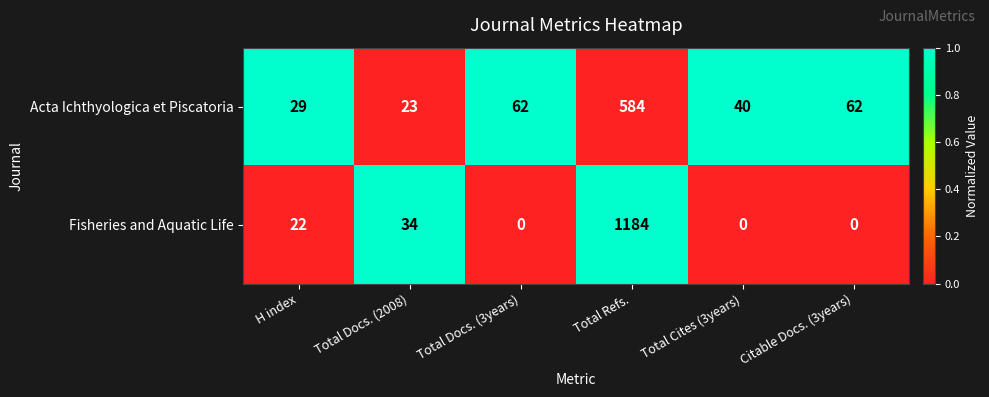

Which series has the widest spread of values?

Fisheries and Aquatic Life